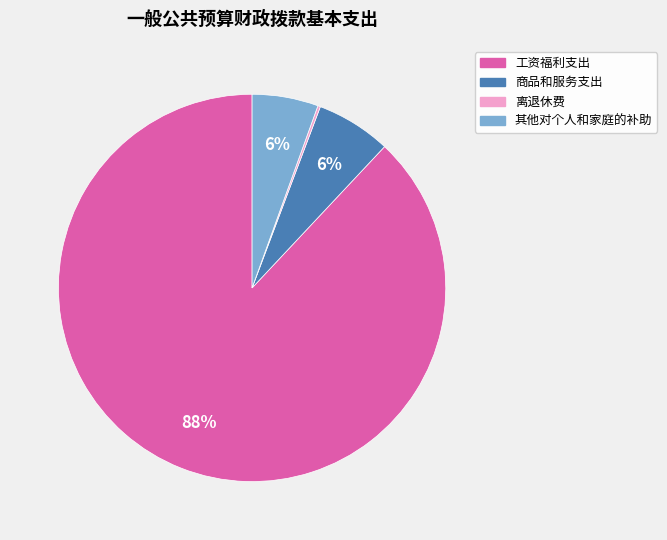

To the nearest percent, what is the difference between the largest and smallest slice percentages?

88%